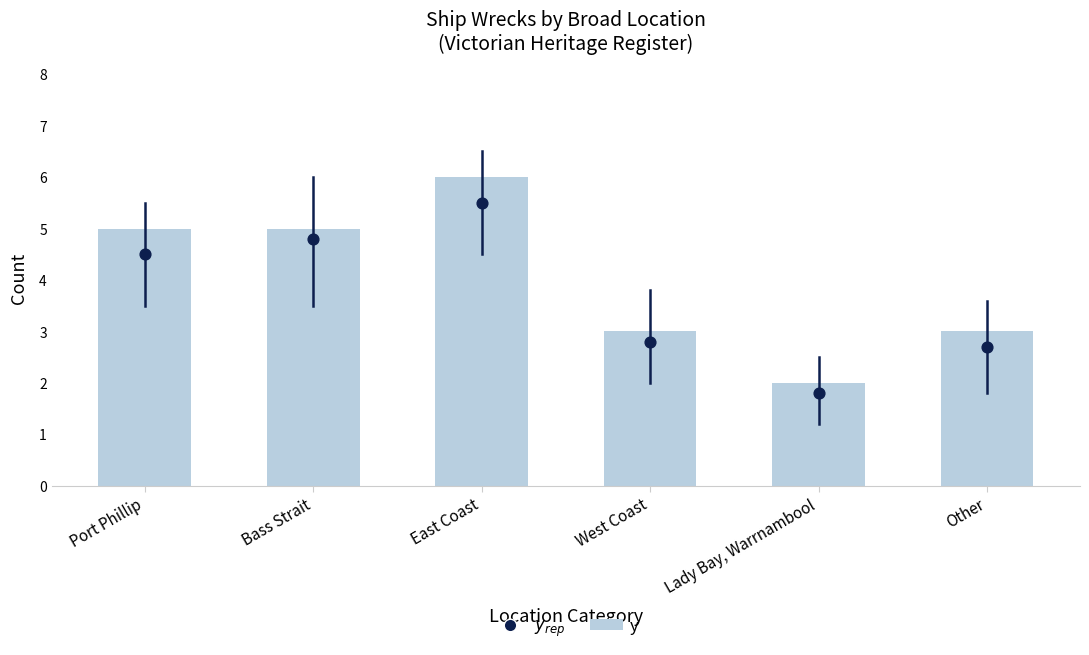

Is the value of y at Port Phillip greater than the value of $y_{rep}$ at West Coast?

Yes